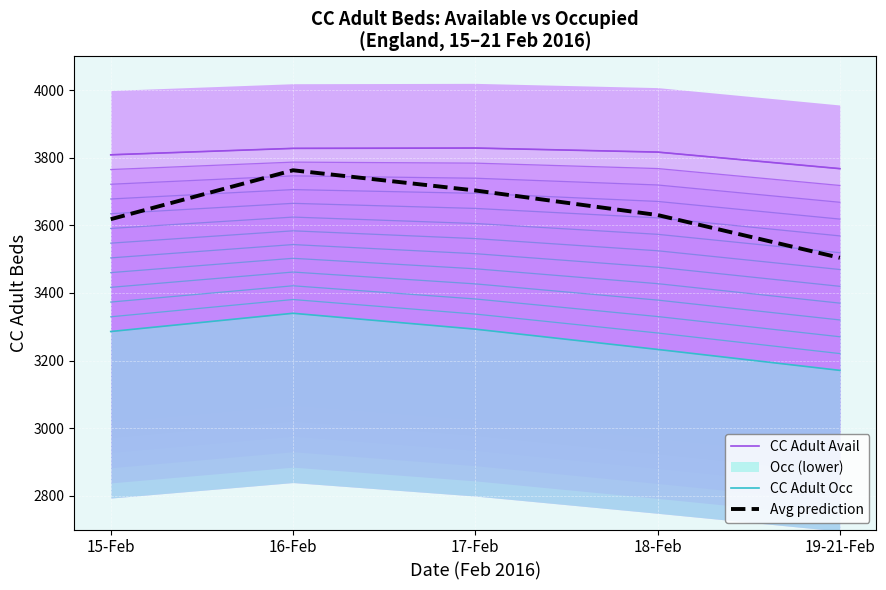

Which label corresponds to the largest value in the chart?

17-Feb